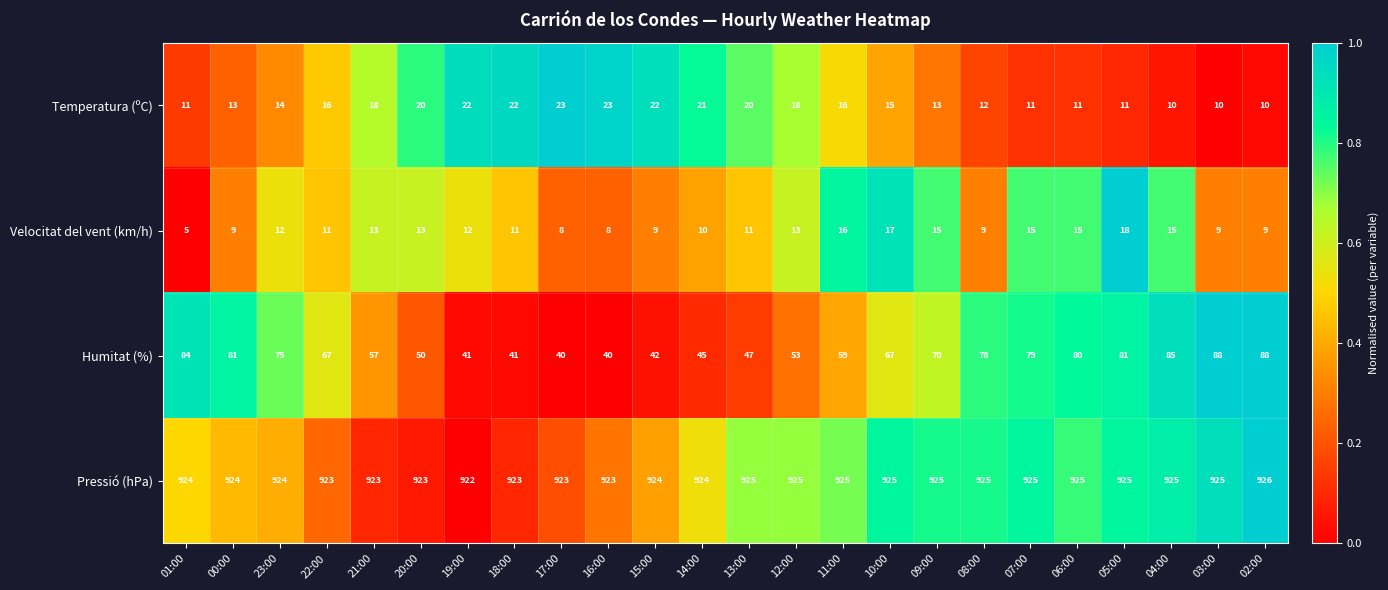

What value does the Temperatura (ºC) series have at 10:00, to the nearest 10?

20